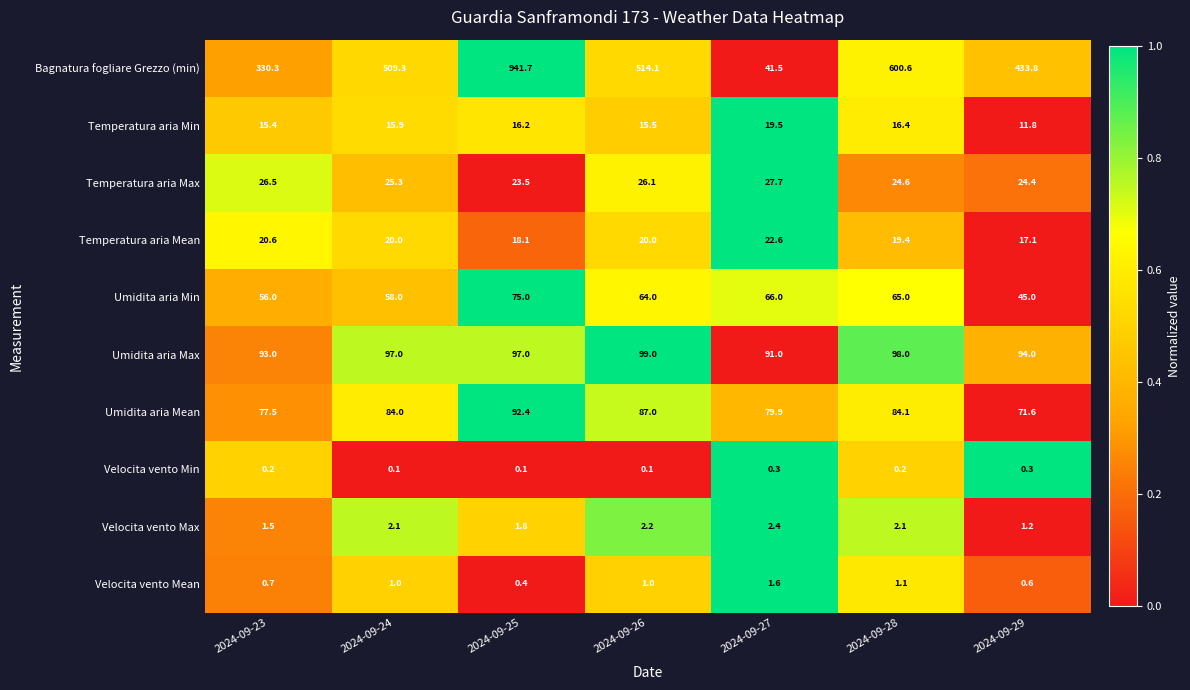

Which series has the widest spread of values?

Bagnatura fogliare Grezzo (min)